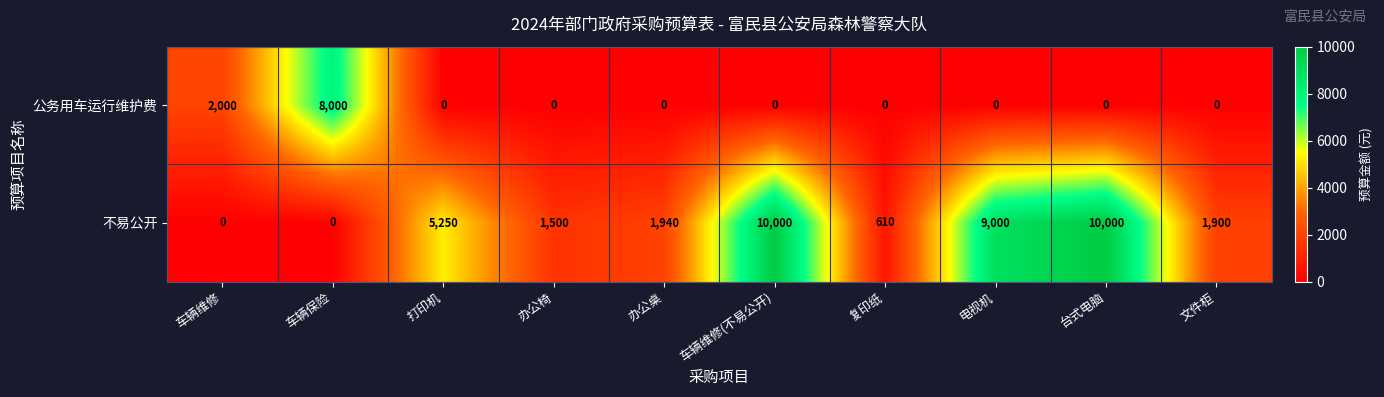

Rank the series by their average value, from lowest to highest.

公务用车运行维护费, 不易公开